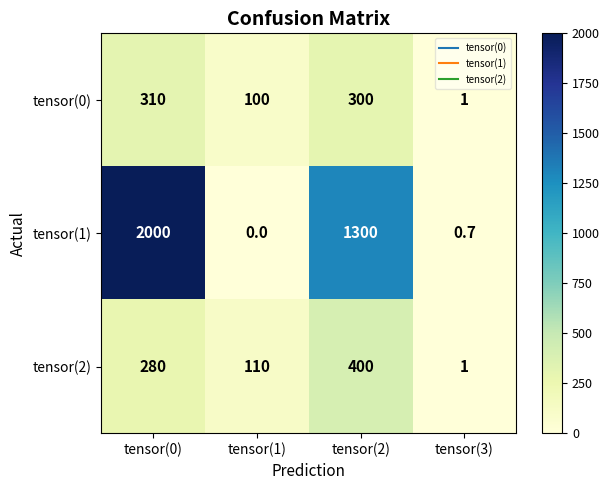

Between tensor(0) and tensor(1), which series saw the biggest shift?

tensor(1)